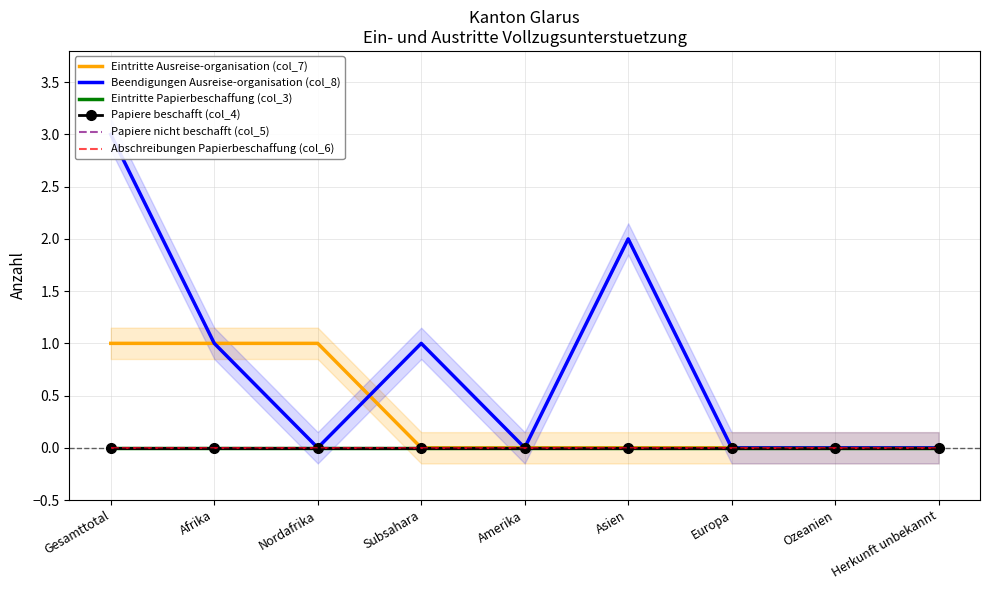

Between Europa and Gesamttotal, which is larger?

Gesamttotal